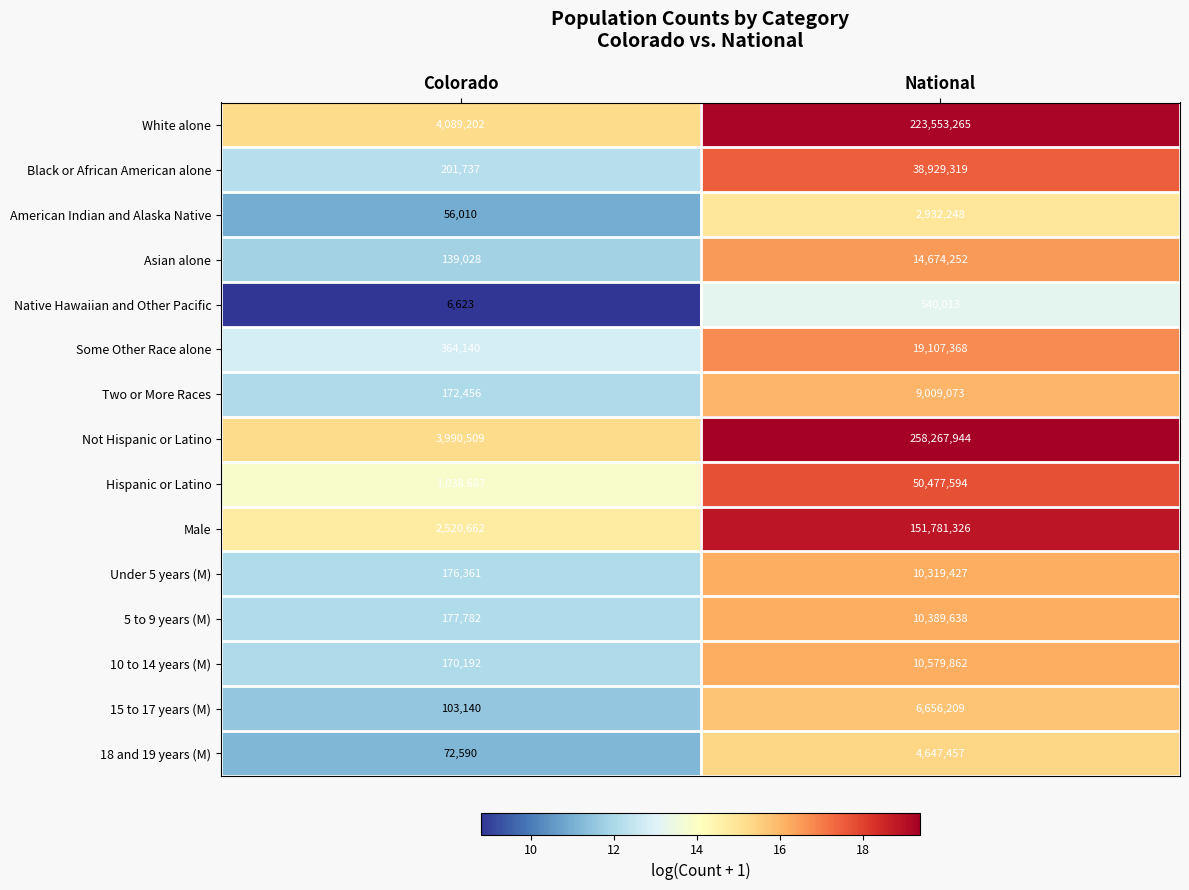

Which series changed the most between Colorado and National?

Not Hispanic or Latino